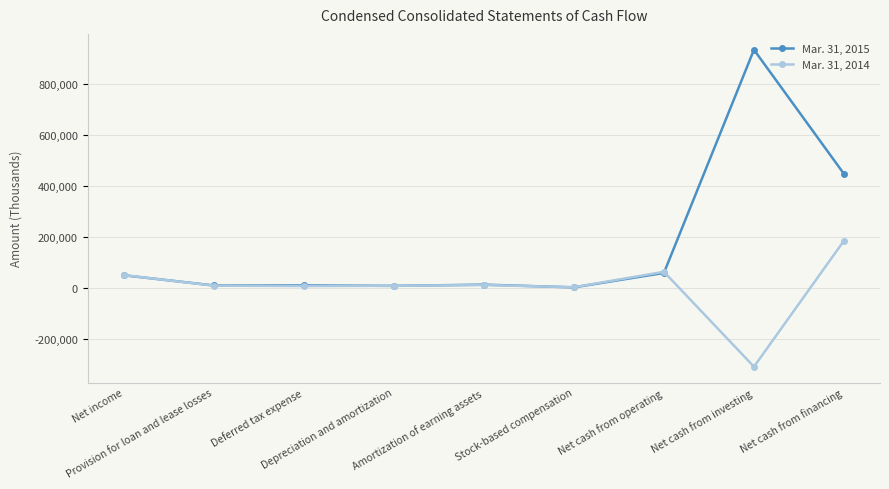

What is the value of the Mar. 31, 2014 point at the 8th from the left?

-308726